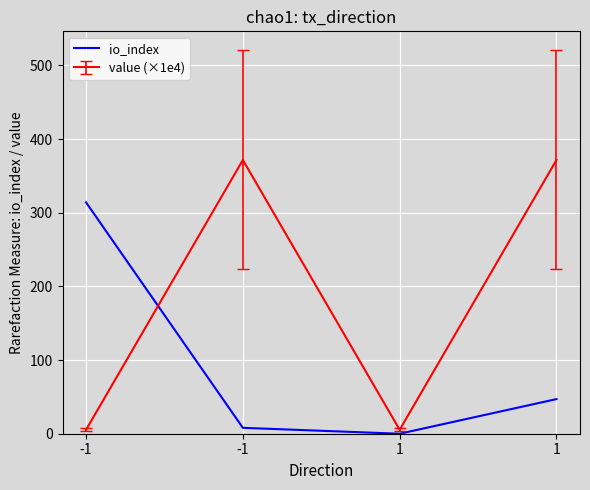

How many lines are shown in the chart?

2